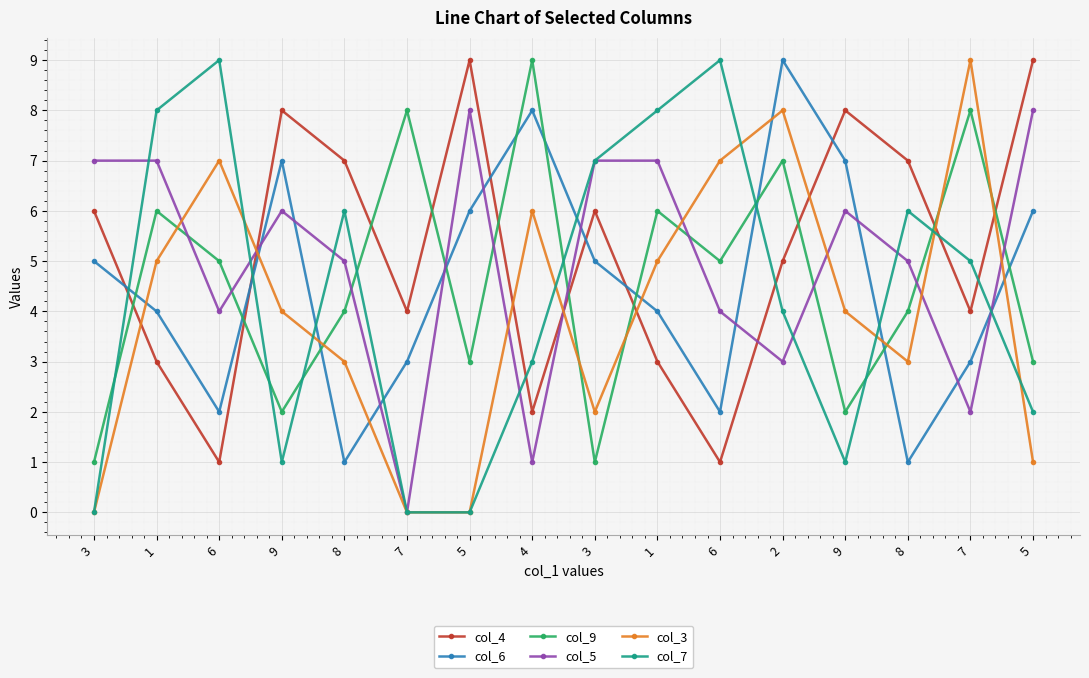

Does the chart have visible grid lines?

Yes